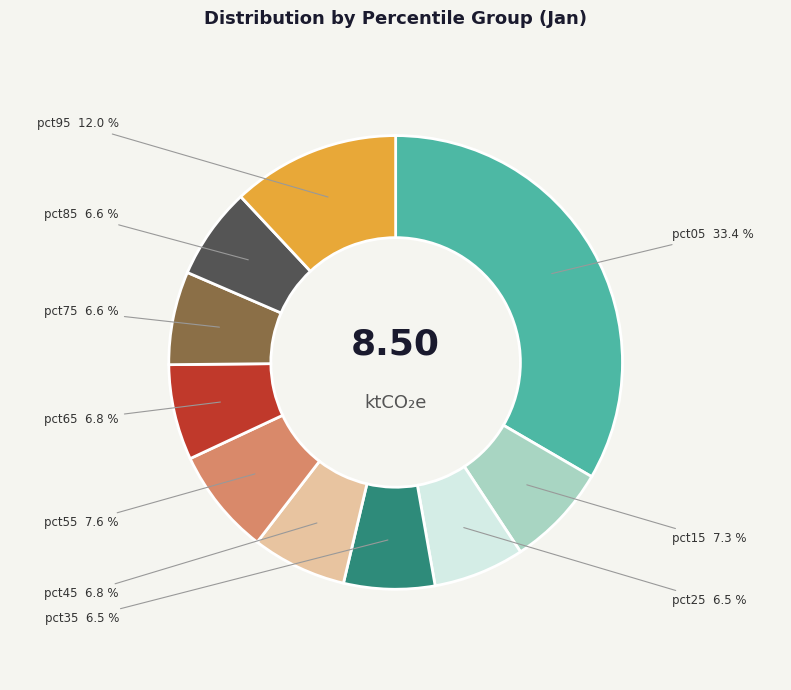

To the nearest percent, what is the combined percentage of pct35 and pct75?

13%